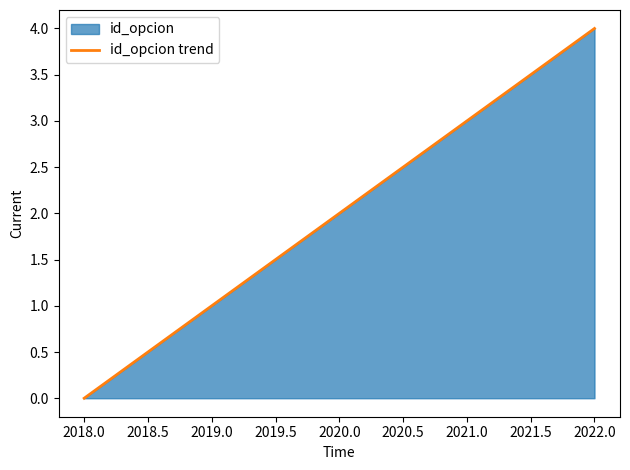

Is it true that the value at 2022.0 is 4?

True